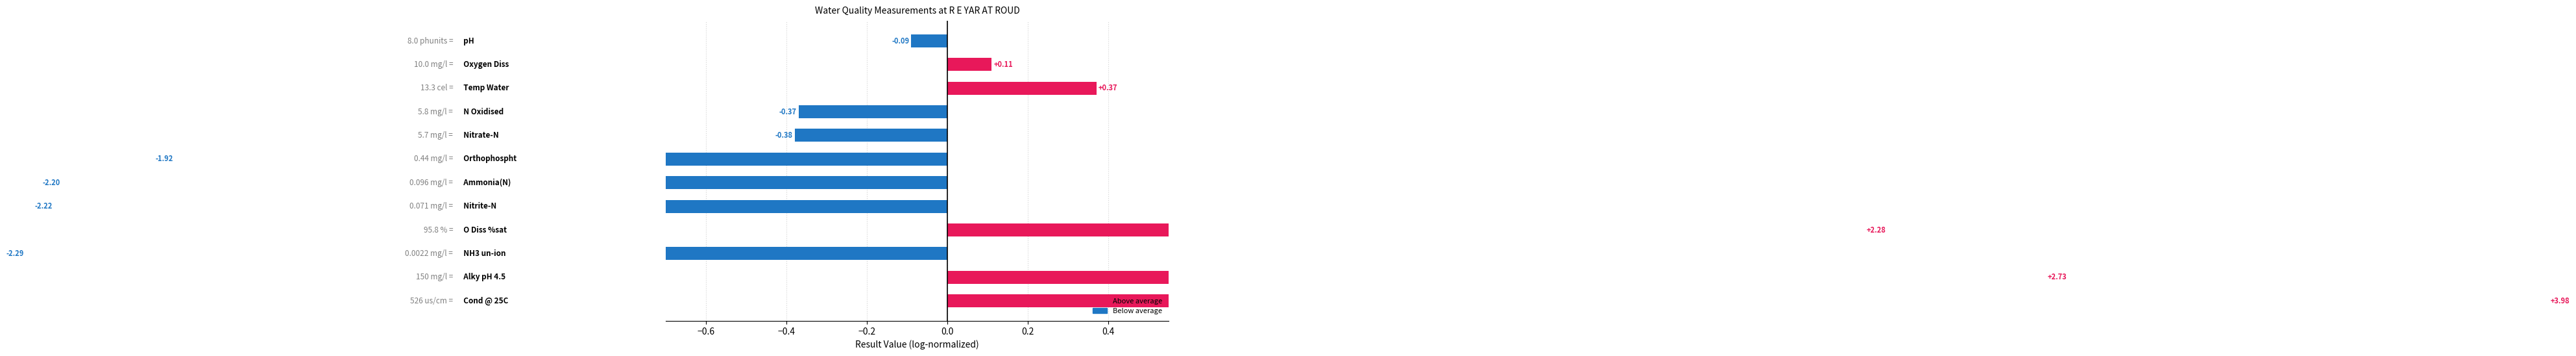

How many values are above zero?

5